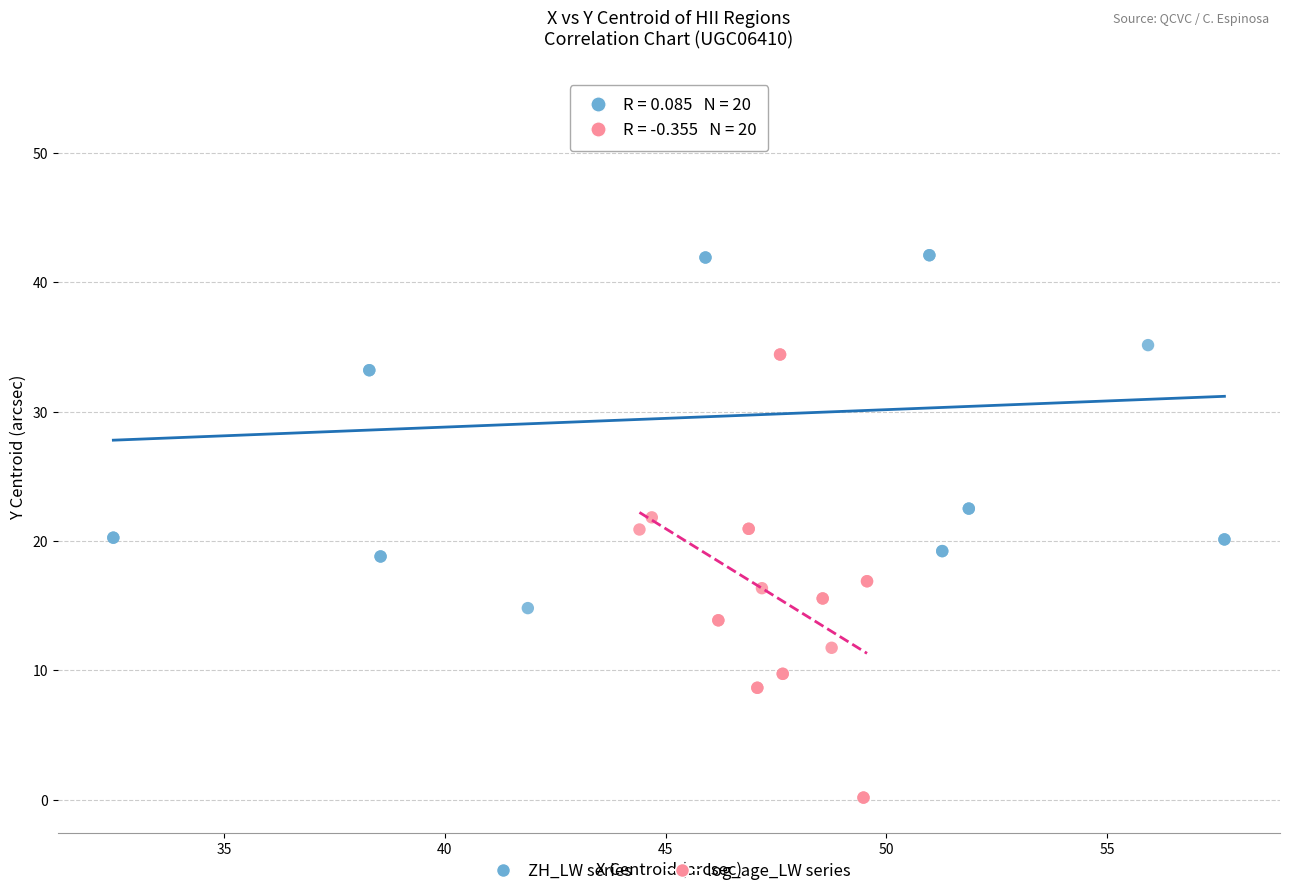

Which series has the largest Y range (max minus min)?

ZH_LW series